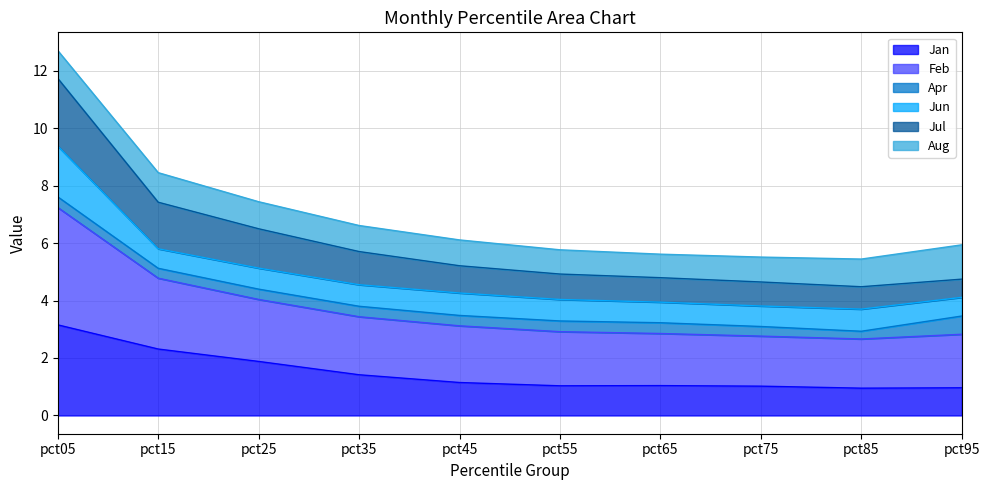

The Jan series shows 0.5 at pct65. True or false?

False